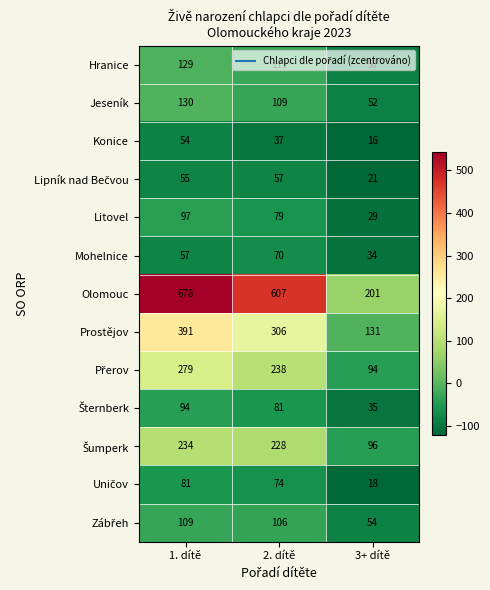

True or false: Jeseník has a value of 77 at 1. dítě.

False